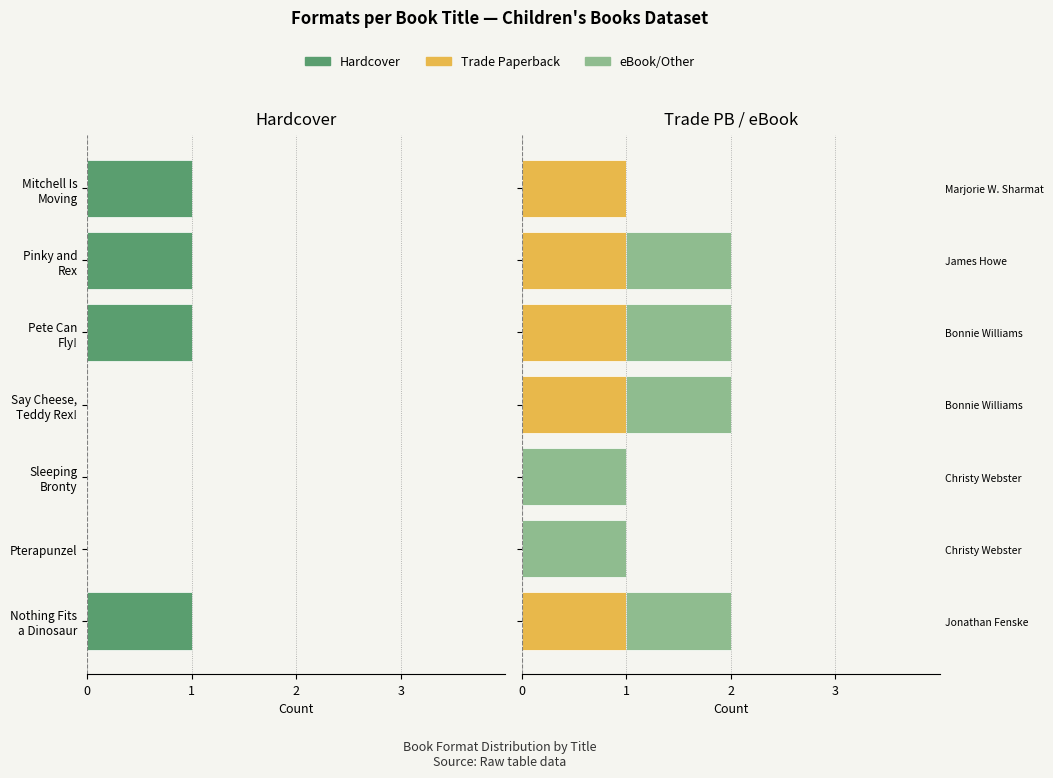

Is it true that Trade Paperback equals -1 at Pterapunzel?

False